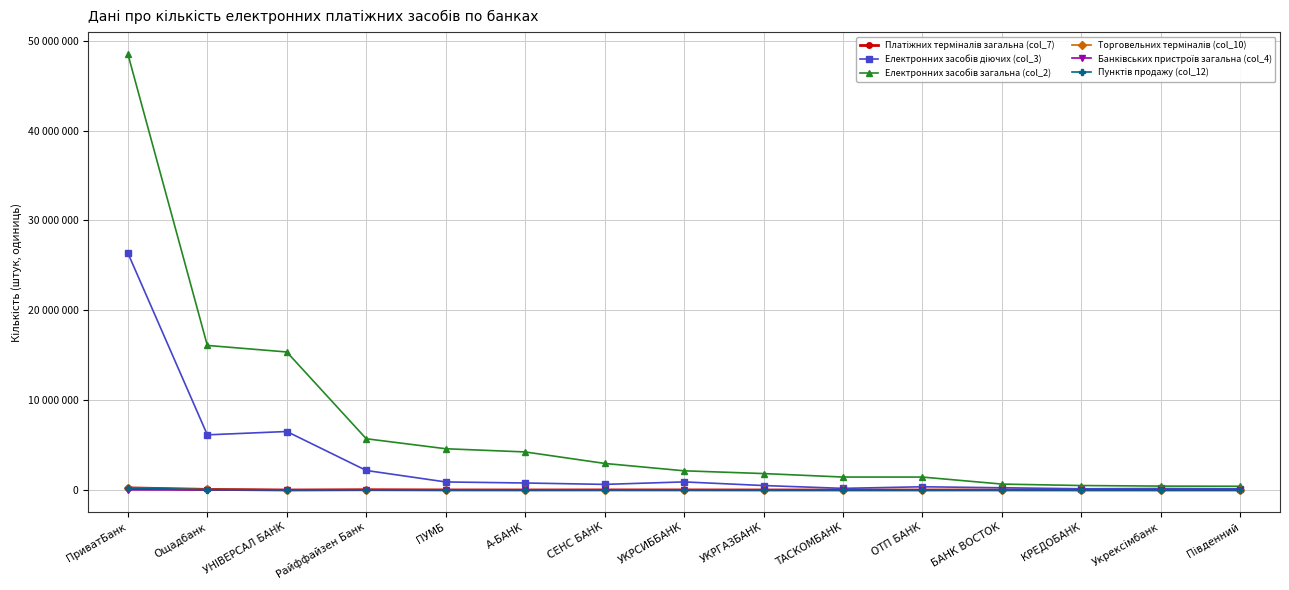

Is this an area chart (filled region under the line)?

No